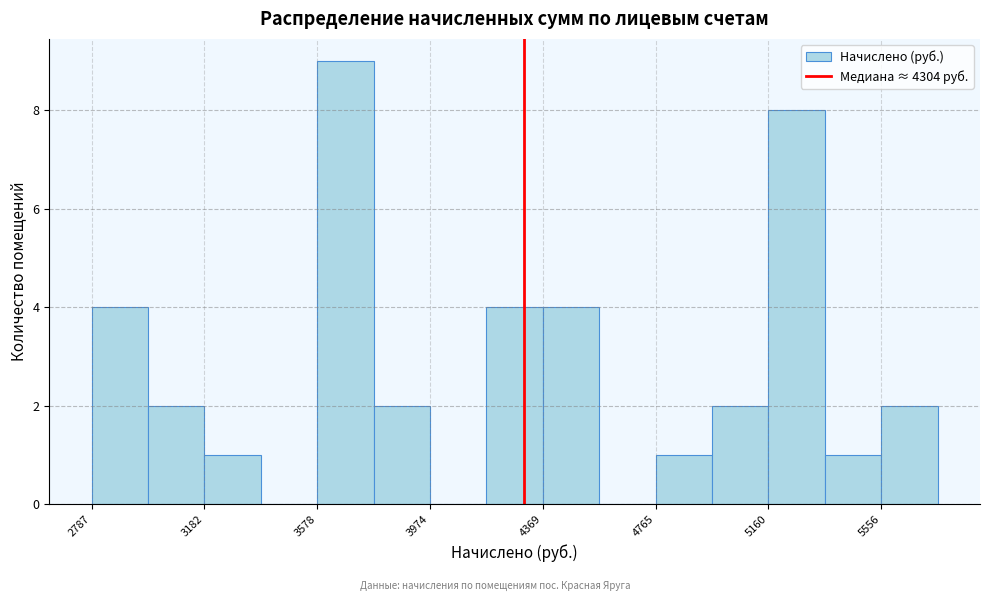

Read against the x-axis, roughly where is the centre of the tallest bar?

3700